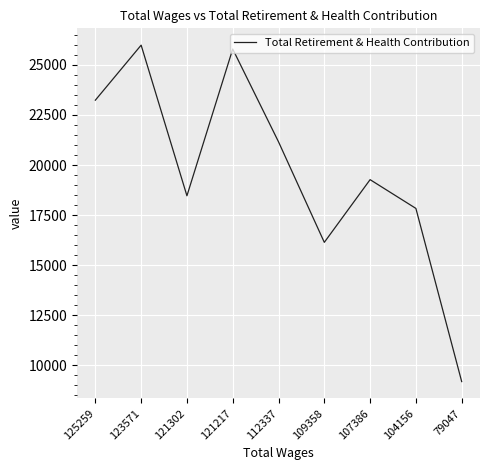

The chart shows a value of 12708 at 121302. True or false?

False